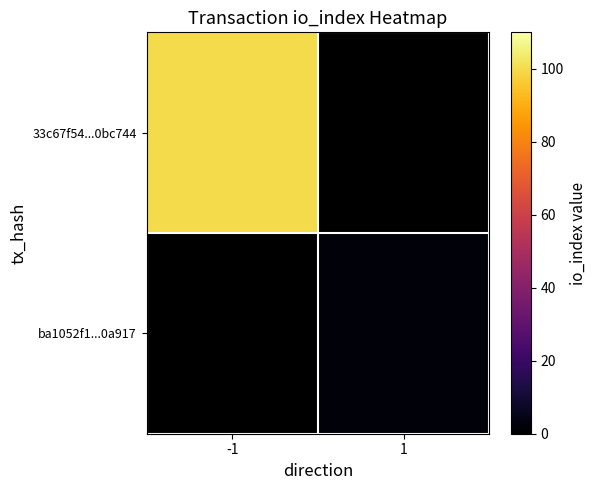

Rank the series by their average value, from highest to lowest.

33c67f54...0bc744, ba1052f1...0a917